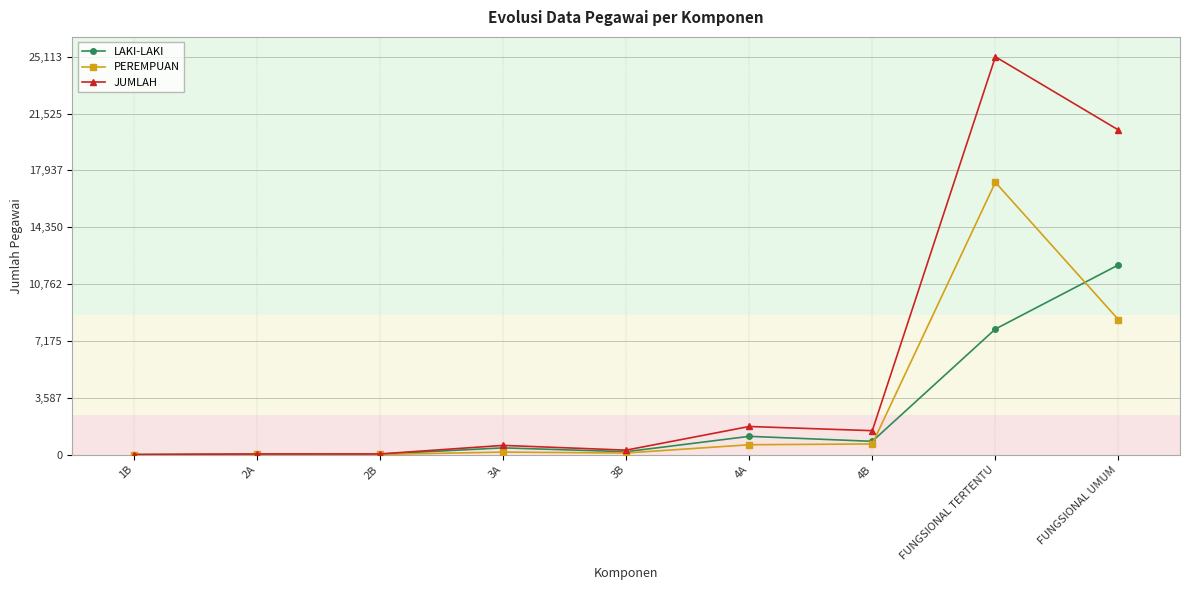

Rank the series by their average value, from lowest to highest.

LAKI-LAKI, PEREMPUAN, JUMLAH